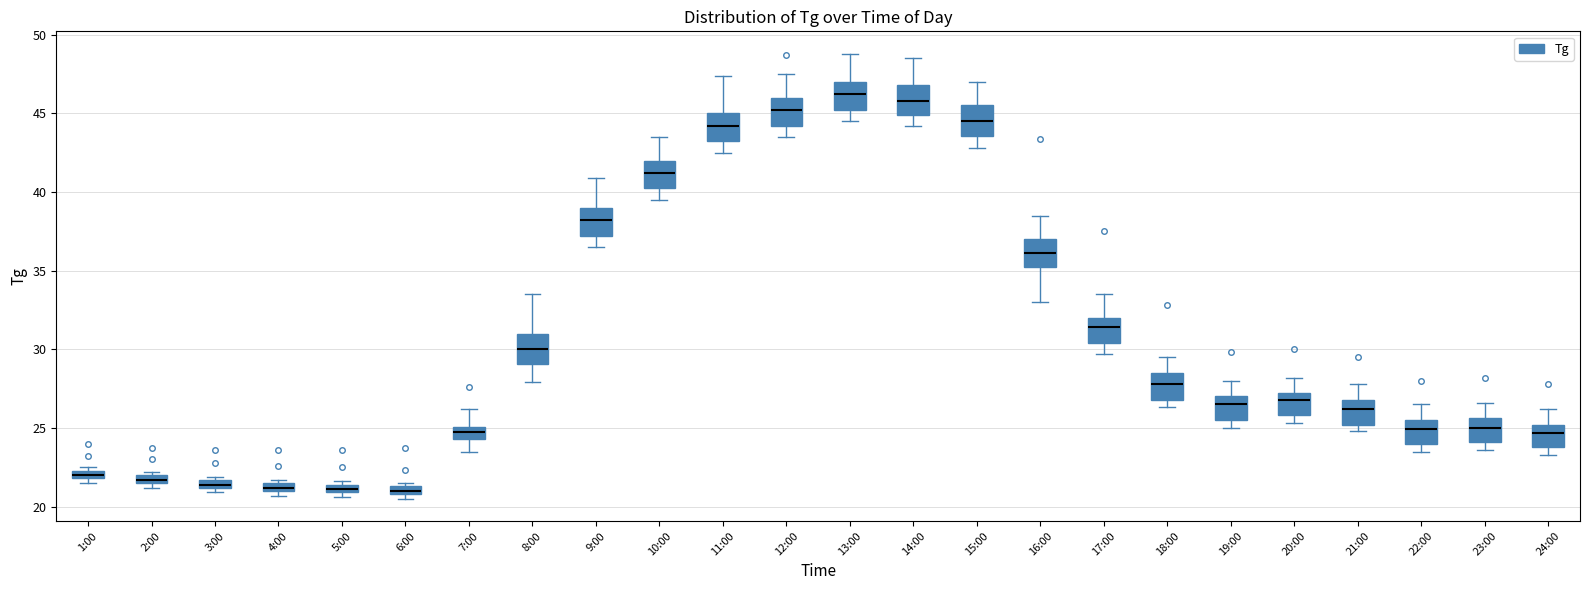

Where does the lower whisker of the box for 7:00 end on the y-axis? The values are not printed on the chart, so give them approximately, as read against the axis.

23.5